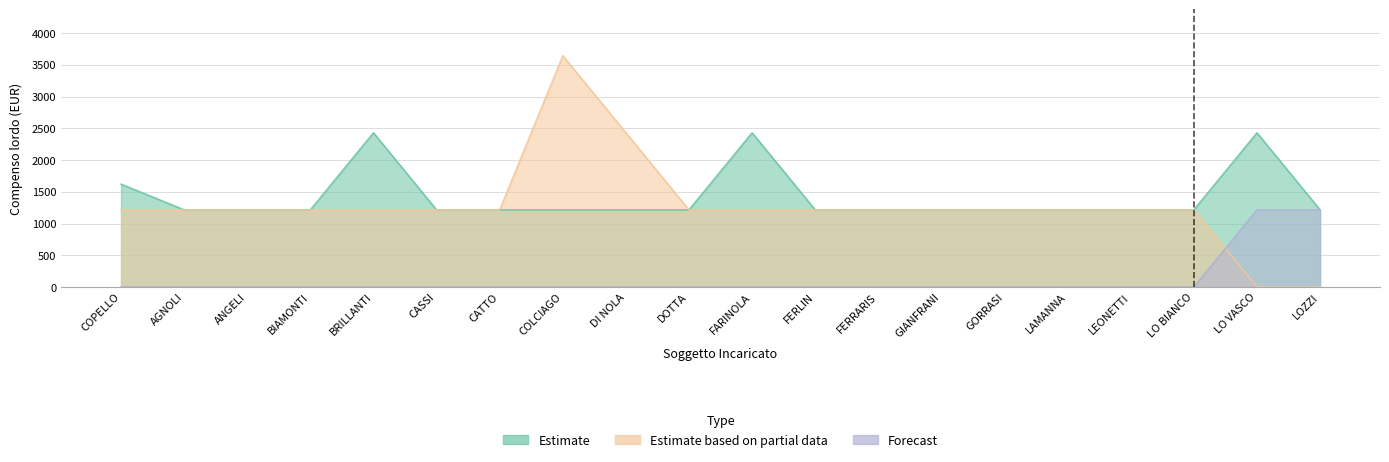

True or false: Estimate based on partial data and Estimate intersect in this chart.

False